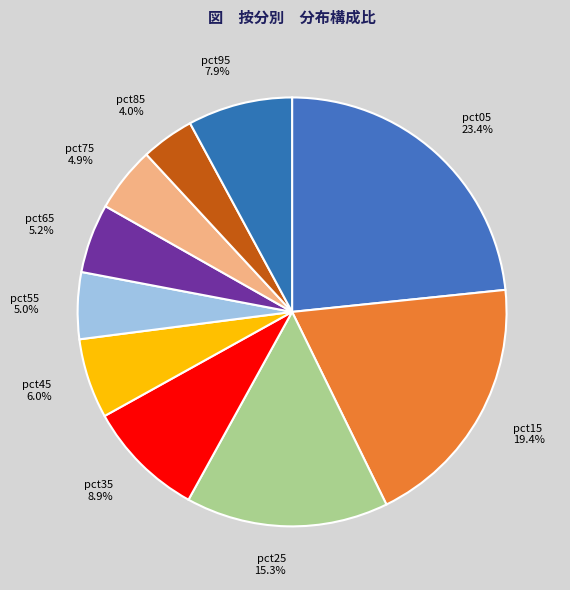

Which category has the smallest portion of the pie?

pct85